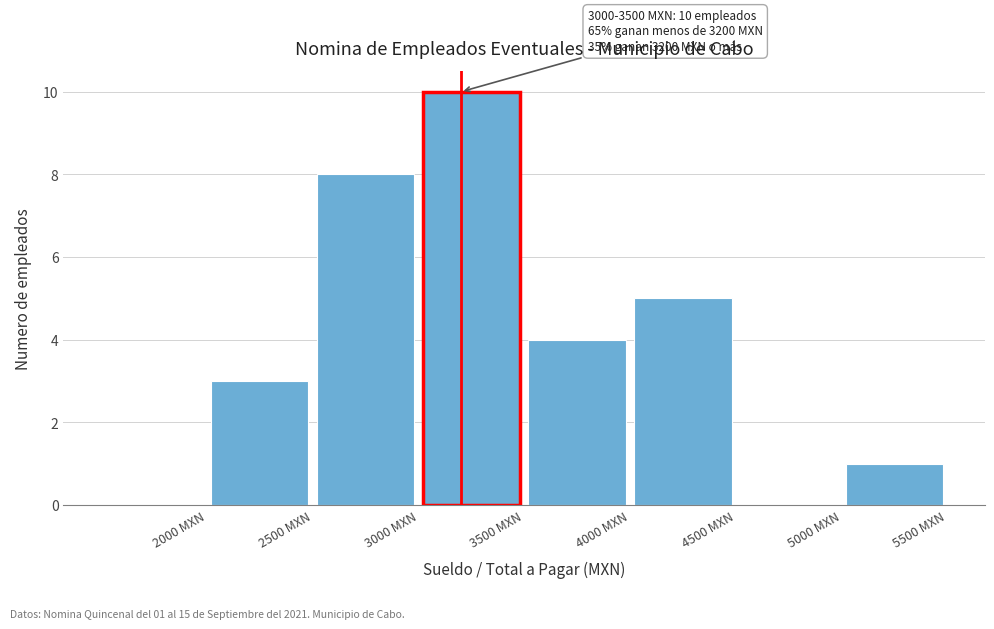

Which range on the x-axis has the tallest bar?

3000 to 3500